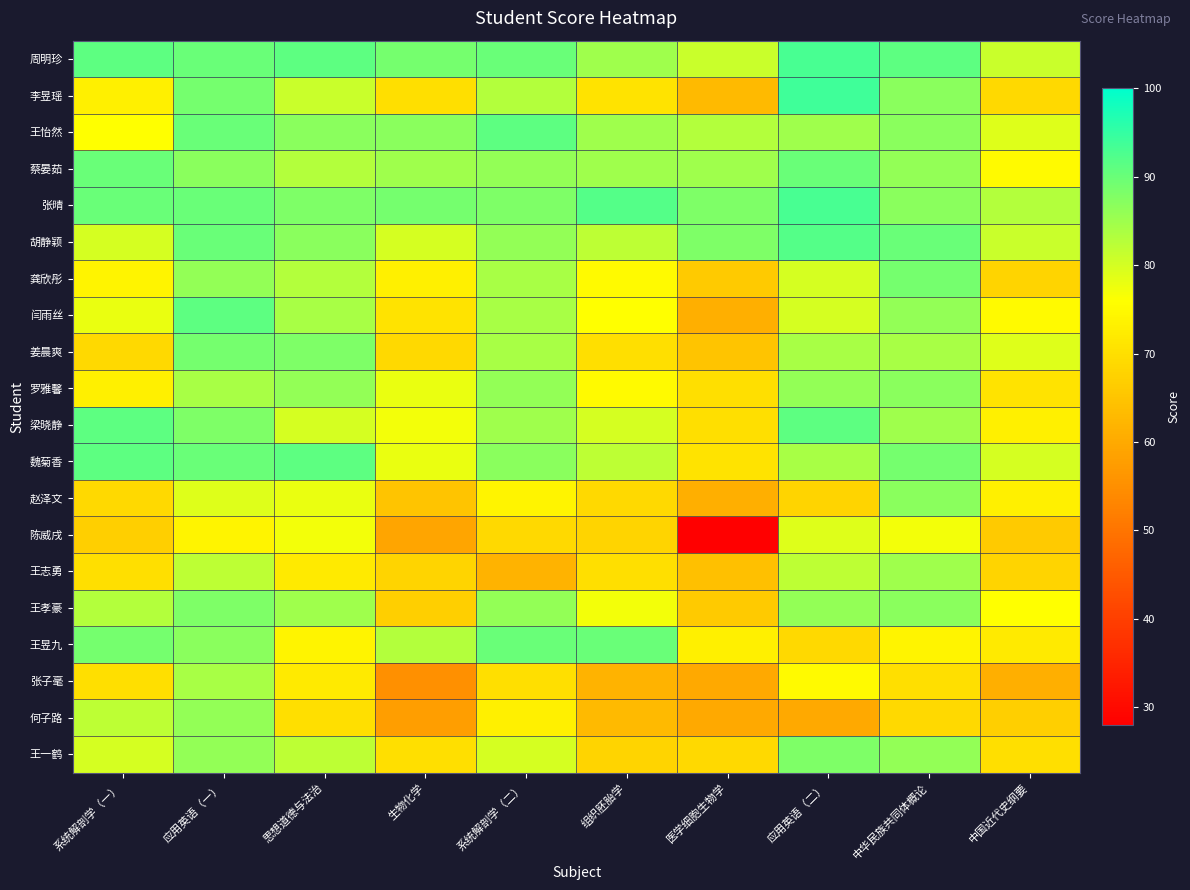

Reading left to right, list all the values displayed in this chart.

周明珍: 系统解剖学（一）=91	应用英语（一）=90	思想道德与法治=91	生物化学=89	系统解剖学（二）=90	组织胚胎学=85	医学细胞生物学=81	应用英语（二）=93	中华民族共同体概论=91	中国近代史纲要=81
李昱瑶: 系统解剖学（一）=73	应用英语（一）=89	思想道德与法治=81	生物化学=70	系统解剖学（二）=83	组织胚胎学=71	医学细胞生物学=63	应用英语（二）=94	中华民族共同体概论=87	中国近代史纲要=69
王怡然: 系统解剖学（一）=76	应用英语（一）=90	思想道德与法治=87	生物化学=87	系统解剖学（二）=91	组织胚胎学=85	医学细胞生物学=83	应用英语（二）=85	中华民族共同体概论=87	中国近代史纲要=79
蔡晏茹: 系统解剖学（一）=90	应用英语（一）=87	思想道德与法治=83	生物化学=85	系统解剖学（二）=86	组织胚胎学=85	医学细胞生物学=85	应用英语（二）=90	中华民族共同体概论=86	中国近代史纲要=75
张晴: 系统解剖学（一）=90	应用英语（一）=90	思想道德与法治=88	生物化学=89	系统解剖学（二）=88	组织胚胎学=92	医学细胞生物学=88	应用英语（二）=93	中华民族共同体概论=87	中国近代史纲要=83
胡静颖: 系统解剖学（一）=80	应用英语（一）=90	思想道德与法治=87	生物化学=80	系统解剖学（二）=86	组织胚胎学=82	医学细胞生物学=88	应用英语（二）=92	中华民族共同体概论=90	中国近代史纲要=81
龚欣彤: 系统解剖学（一）=74	应用英语（一）=86	思想道德与法治=83	生物化学=73	系统解剖学（二）=84	组织胚胎学=75	医学细胞生物学=66	应用英语（二）=80	中华民族共同体概论=89	中国近代史纲要=68
闫雨丝: 系统解剖学（一）=78	应用英语（一）=91	思想道德与法治=84	生物化学=71	系统解剖学（二）=84	组织胚胎学=76	医学细胞生物学=61	应用英语（二）=80	中华民族共同体概论=86	中国近代史纲要=75
姜晨爽: 系统解剖学（一）=69	应用英语（一）=89	思想道德与法治=88	生物化学=69	系统解剖学（二）=84	组织胚胎学=70	医学细胞生物学=65	应用英语（二）=84	中华民族共同体概论=84	中国近代史纲要=79
罗雅馨: 系统解剖学（一）=73	应用英语（一）=84	思想道德与法治=86	生物化学=78	系统解剖学（二）=86	组织胚胎学=75	医学细胞生物学=70	应用英语（二）=86	中华民族共同体概论=87	中国近代史纲要=71
梁晓静: 系统解剖学（一）=91	应用英语（一）=88	思想道德与法治=80	生物化学=77	系统解剖学（二）=85	组织胚胎学=80	医学细胞生物学=70	应用英语（二）=91	中华民族共同体概论=85	中国近代史纲要=73
魏菊香: 系统解剖学（一）=91	应用英语（一）=90	思想道德与法治=91	生物化学=78	系统解剖学（二）=87	组织胚胎学=82	医学细胞生物学=71	应用英语（二）=84	中华民族共同体概论=89	中国近代史纲要=80
赵泽文: 系统解剖学（一）=69	应用英语（一）=79	思想道德与法治=78	生物化学=65	系统解剖学（二）=74	组织胚胎学=69	医学细胞生物学=61	应用英语（二）=68	中华民族共同体概论=87	中国近代史纲要=73
陈威戌: 系统解剖学（一）=67	应用英语（一）=74	思想道德与法治=77	生物化学=59	系统解剖学（二）=69	组织胚胎学=68	医学细胞生物学=28	应用英语（二）=79	中华民族共同体概论=77	中国近代史纲要=66
王志勇: 系统解剖学（一）=70	应用英语（一）=82	思想道德与法治=72	生物化学=68	系统解剖学（二）=62	组织胚胎学=70	医学细胞生物学=64	应用英语（二）=82	中华民族共同体概论=85	中国近代史纲要=68
王孝豪: 系统解剖学（一）=83	应用英语（一）=88	思想道德与法治=85	生物化学=67	系统解剖学（二）=86	组织胚胎学=77	医学细胞生物学=66	应用英语（二）=86	中华民族共同体概论=87	中国近代史纲要=76
王昱九: 系统解剖学（一）=89	应用英语（一）=87	思想道德与法治=74	生物化学=83	系统解剖学（二）=90	组织胚胎学=90	医学细胞生物学=73	应用英语（二）=69	中华民族共同体概论=74	中国近代史纲要=72
张子毫: 系统解剖学（一）=70	应用英语（一）=84	思想道德与法治=72	生物化学=55	系统解剖学（二）=70	组织胚胎学=62	医学细胞生物学=60	应用英语（二）=75	中华民族共同体概论=70	中国近代史纲要=61
何子路: 系统解剖学（一）=82	应用英语（一）=86	思想道德与法治=70	生物化学=58	系统解剖学（二）=73	组织胚胎学=63	医学细胞生物学=60	应用英语（二）=60	中华民族共同体概论=69	中国近代史纲要=67
王一鹤: 系统解剖学（一）=80	应用英语（一）=86	思想道德与法治=82	生物化学=70	系统解剖学（二）=80	组织胚胎学=68	医学细胞生物学=69	应用英语（二）=88	中华民族共同体概论=86	中国近代史纲要=70